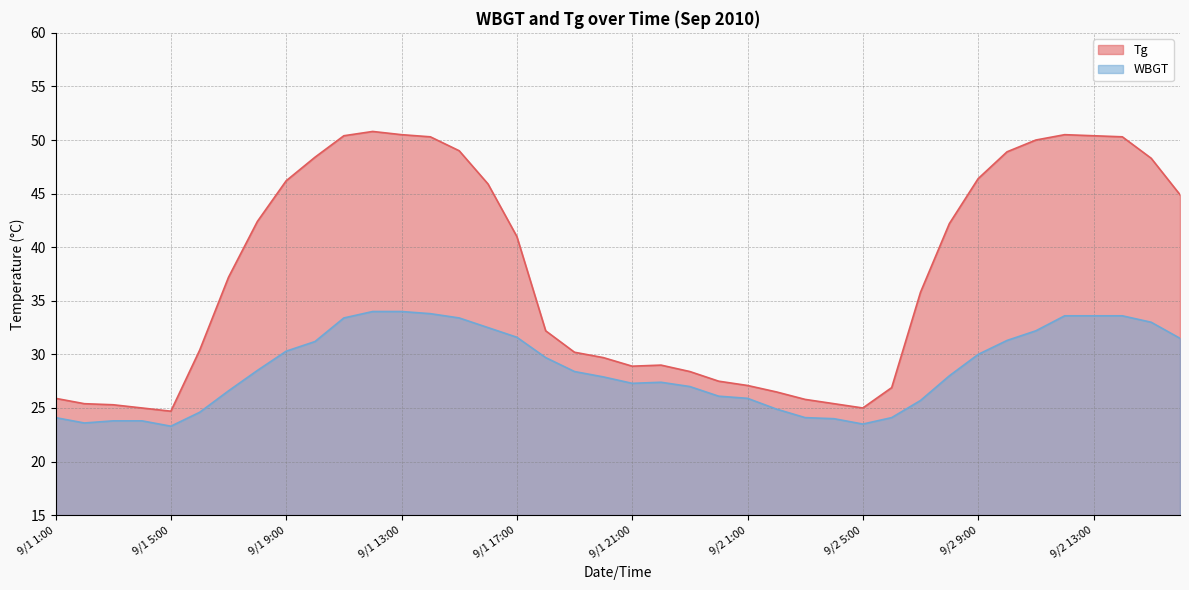

Is it true that Tg equals 45.4 at 9/1 20:00?

False